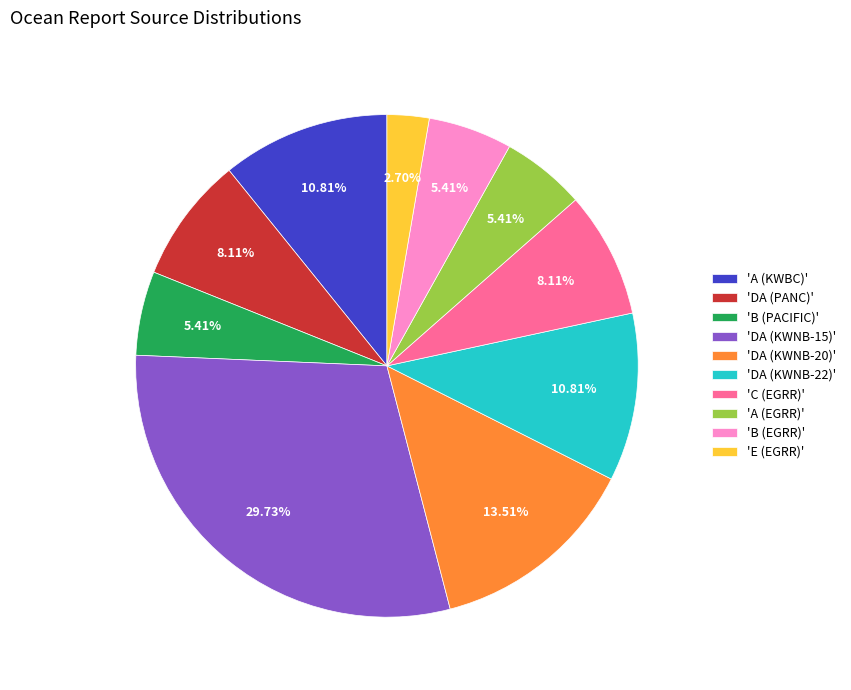

Is the sum of 'A (EGRR)' and 'DA (KWNB-22)' greater than half?

No